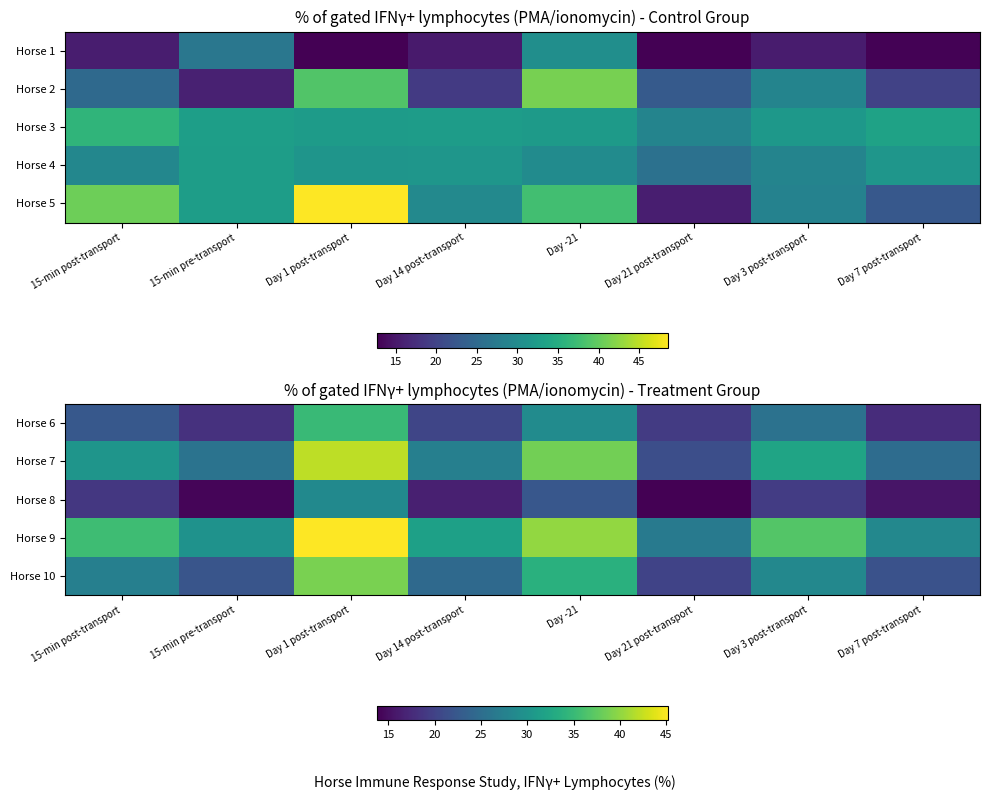

At how many categories does at least one series exceed 34?

4